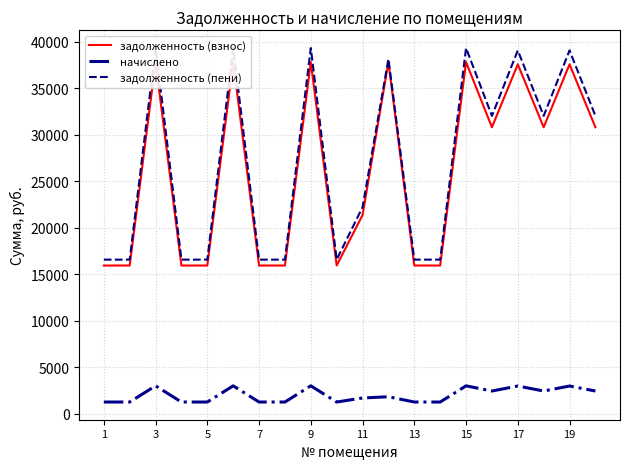

How many distinct data groups are displayed?

3